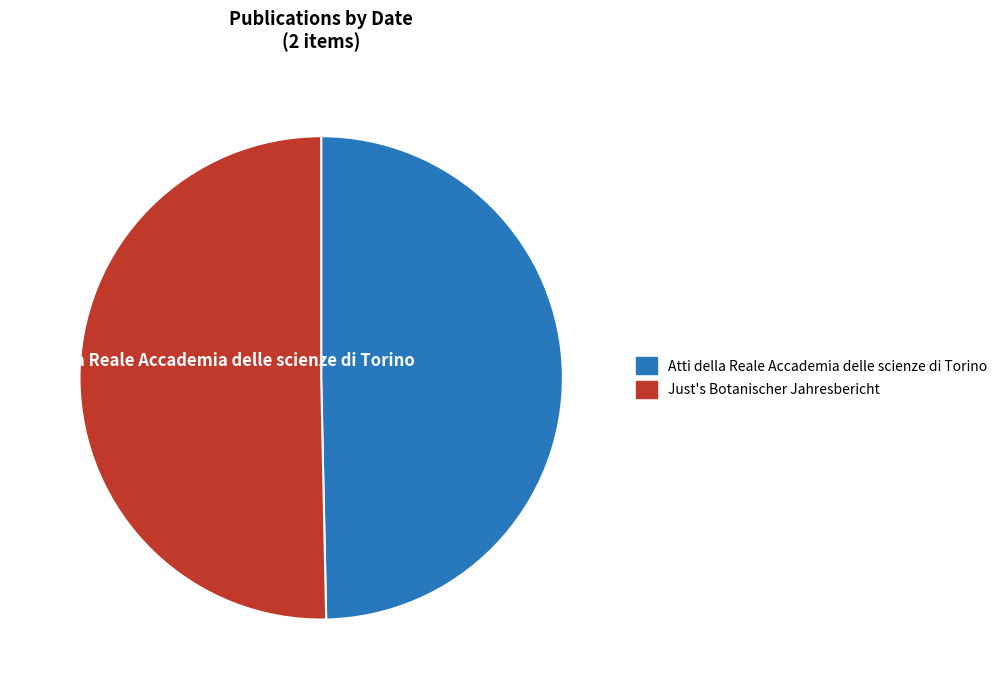

Rank the categories by value from highest to lowest.

Just's Botanischer Jahresbericht, Atti della Reale Accademia delle scienze di Torino